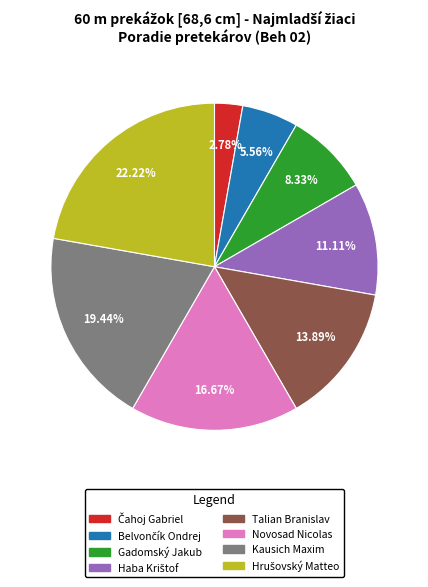

What portion of the pie excludes Talian Branislav?

86.1%